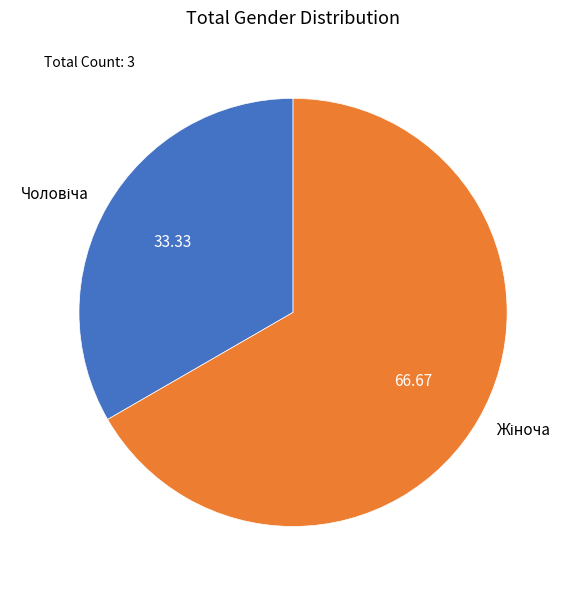

Is there any slice that represents more than half of the pie?

Yes